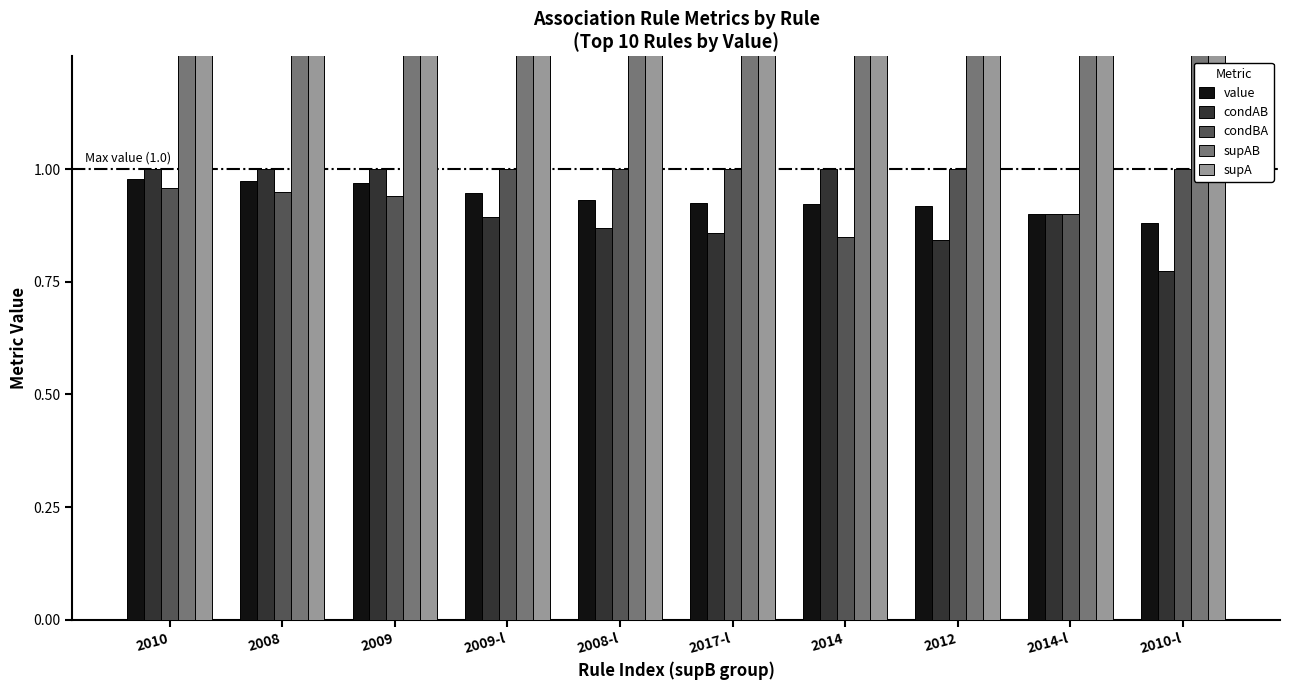

What is the average value of the supAB series?

18.8